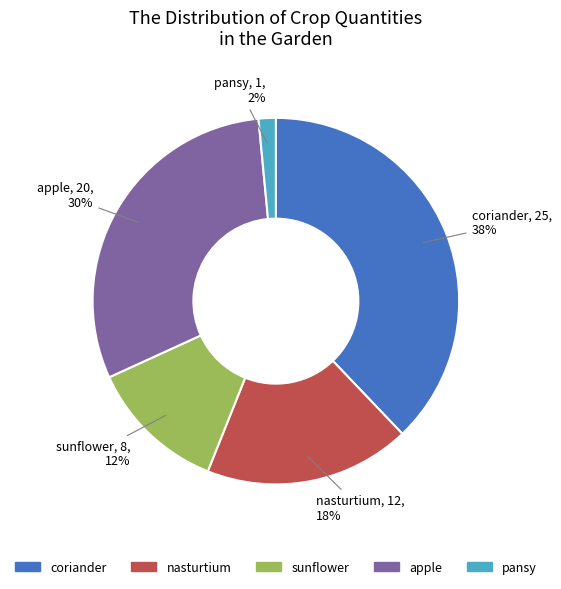

Is there any slice that represents more than half of the pie?

No